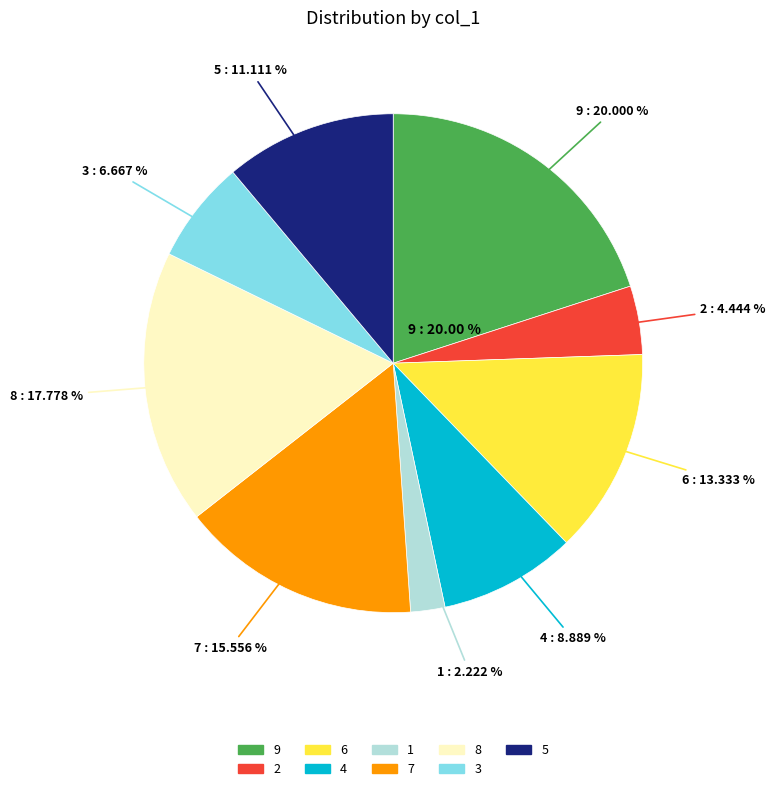

To the nearest percent, what percentage of the pie is 8?

18%